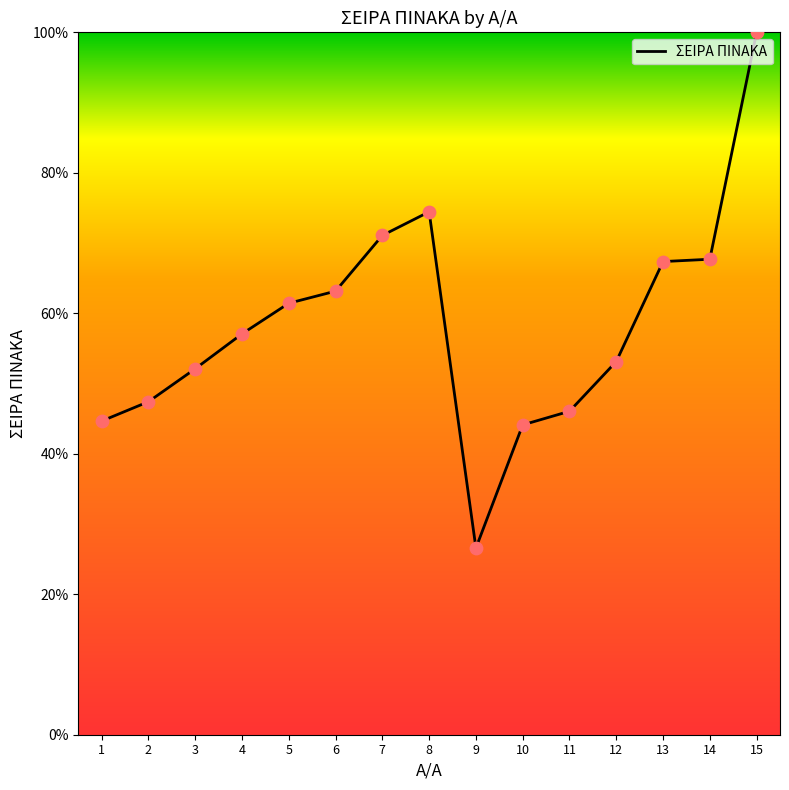

Approximately how many times larger is the value at 4 compared to 12?

1.1